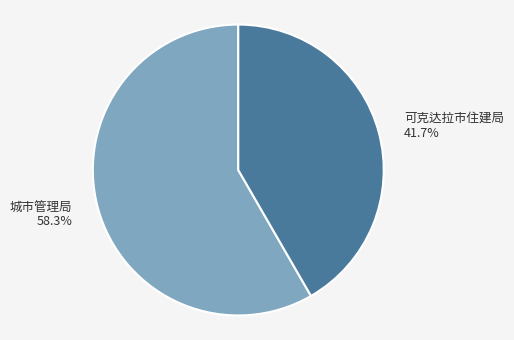

To the nearest percent, what is the combined percentage of 城市管理局 and 可克达拉市住建局?

100%